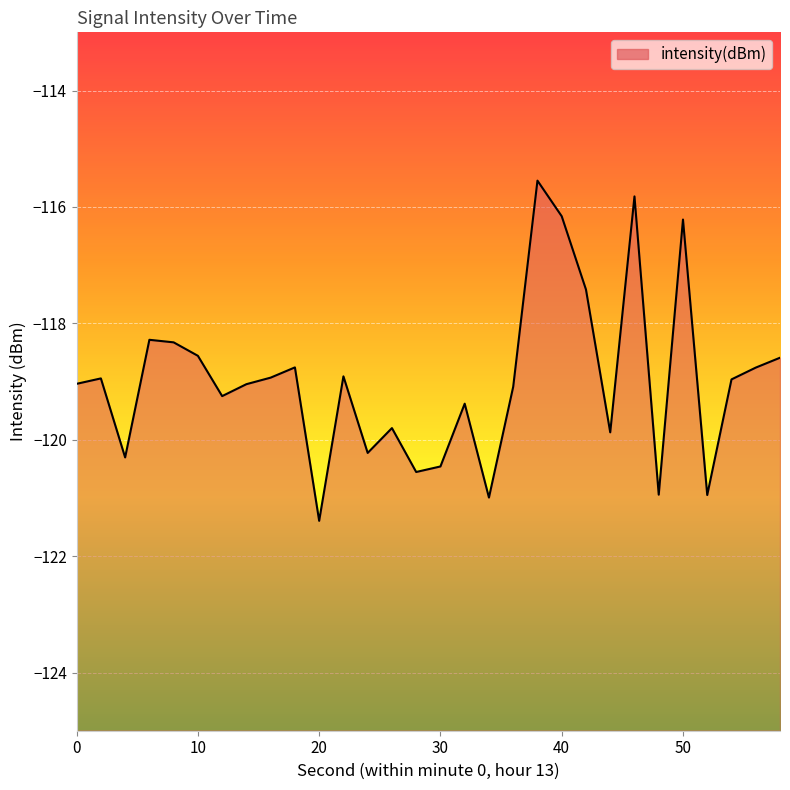

Rank the categories by value from highest to lowest.

38, 46, 40, 50, 42, 6, 8, 10, 58, 18, 56, 22, 16, 2, 54, 0, 14, 36, 12, 32, 26, 44, 24, 4, 30, 28, 48, 52, 34, 20